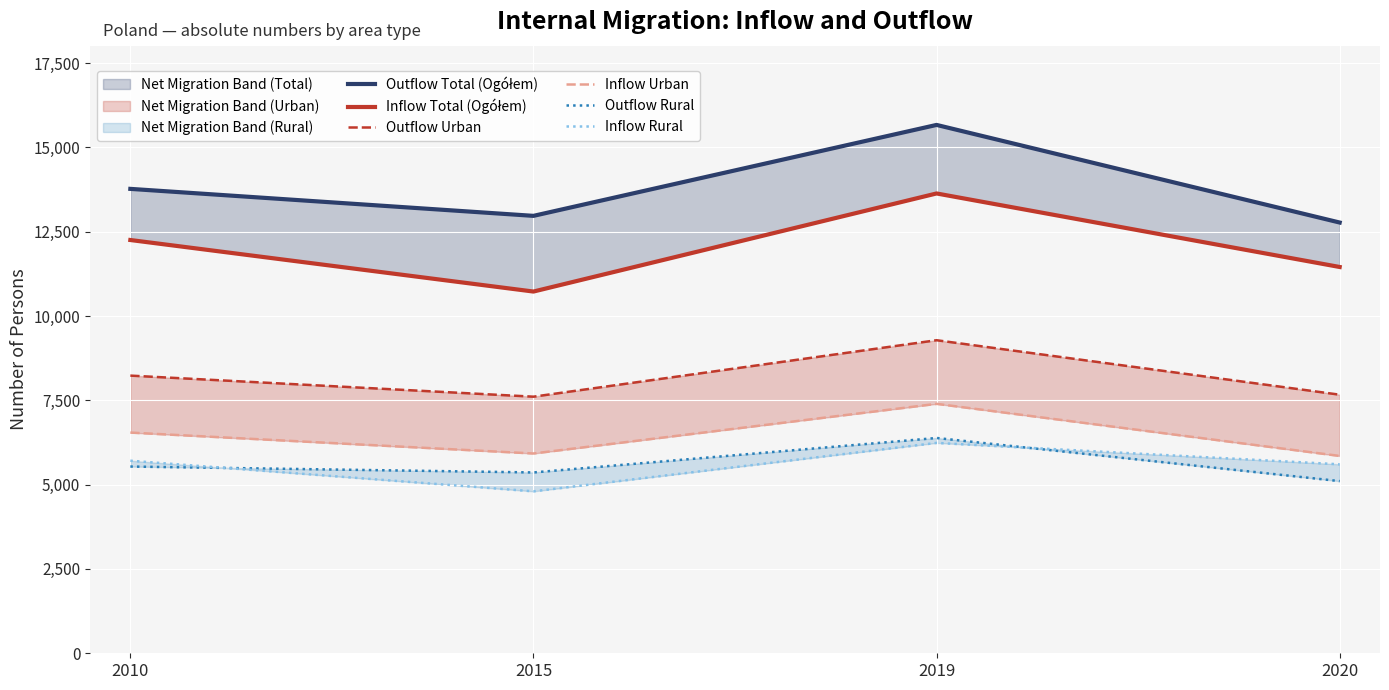

True or false: Outflow Urban and Inflow Total (Ogółem) intersect in this chart.

False